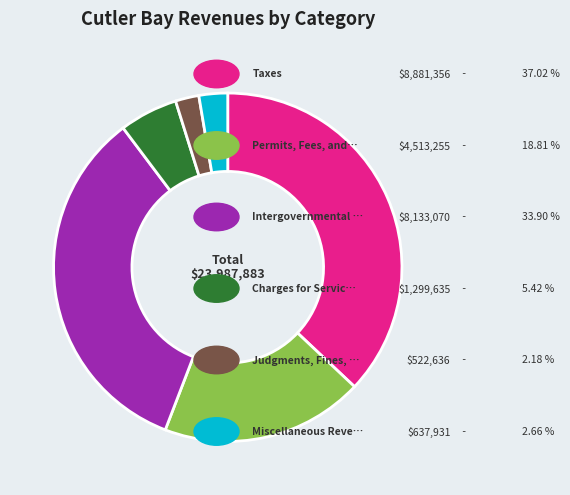

Is there a majority slice in this chart?

No